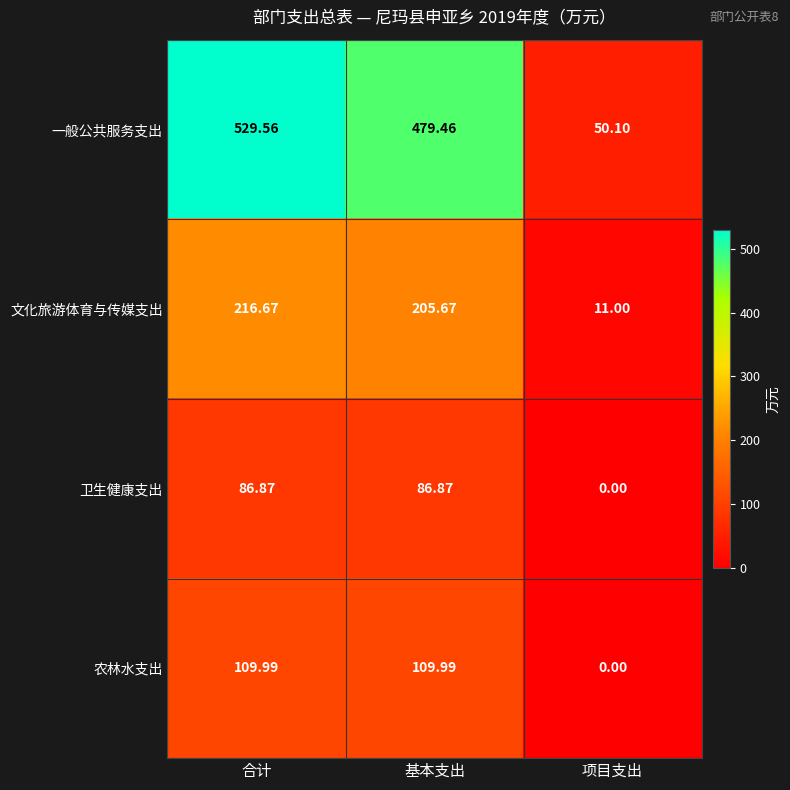

Rank the series at 合计 from lowest to highest value.

卫生健康支出, 农林水支出, 文化旅游体育与传媒支出, 一般公共服务支出